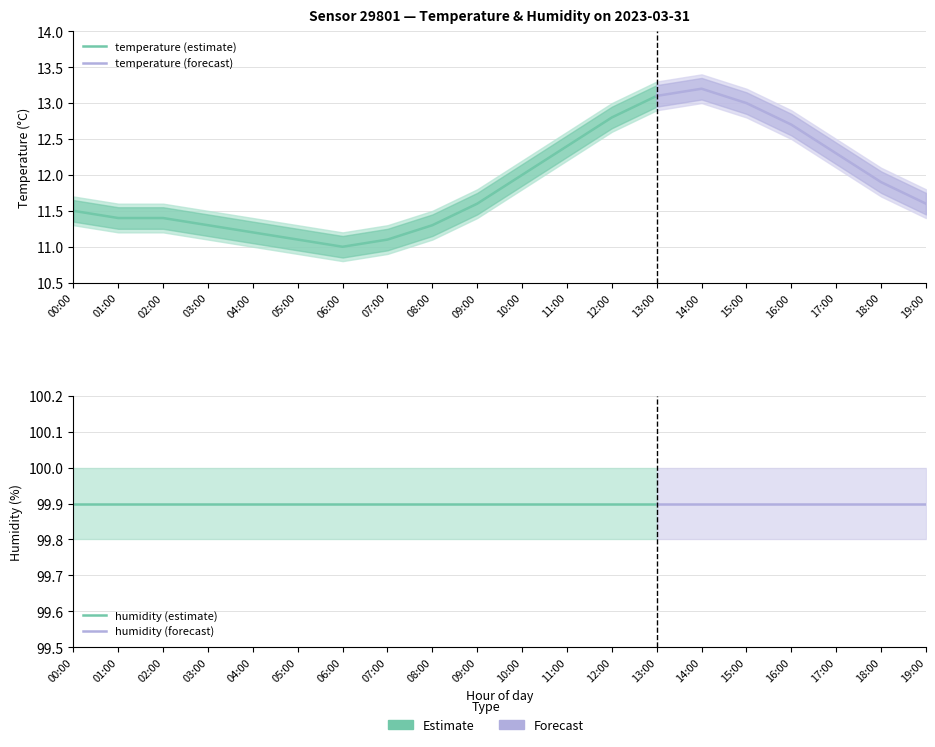

What is the smallest value displayed?

11.0